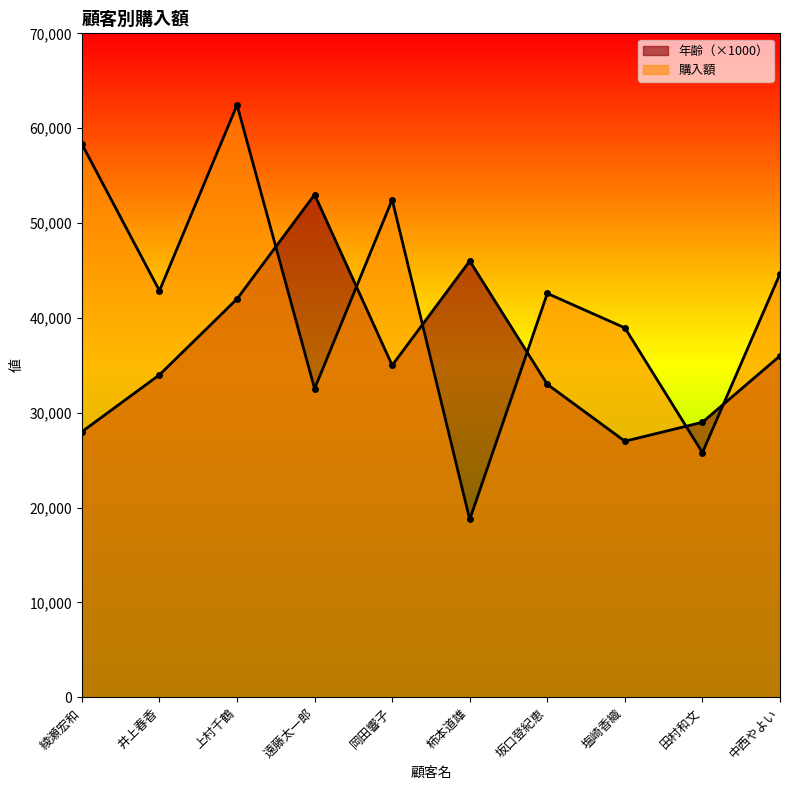

Which series changed the most between 井上春香 and 遠藤太一郎?

年齢